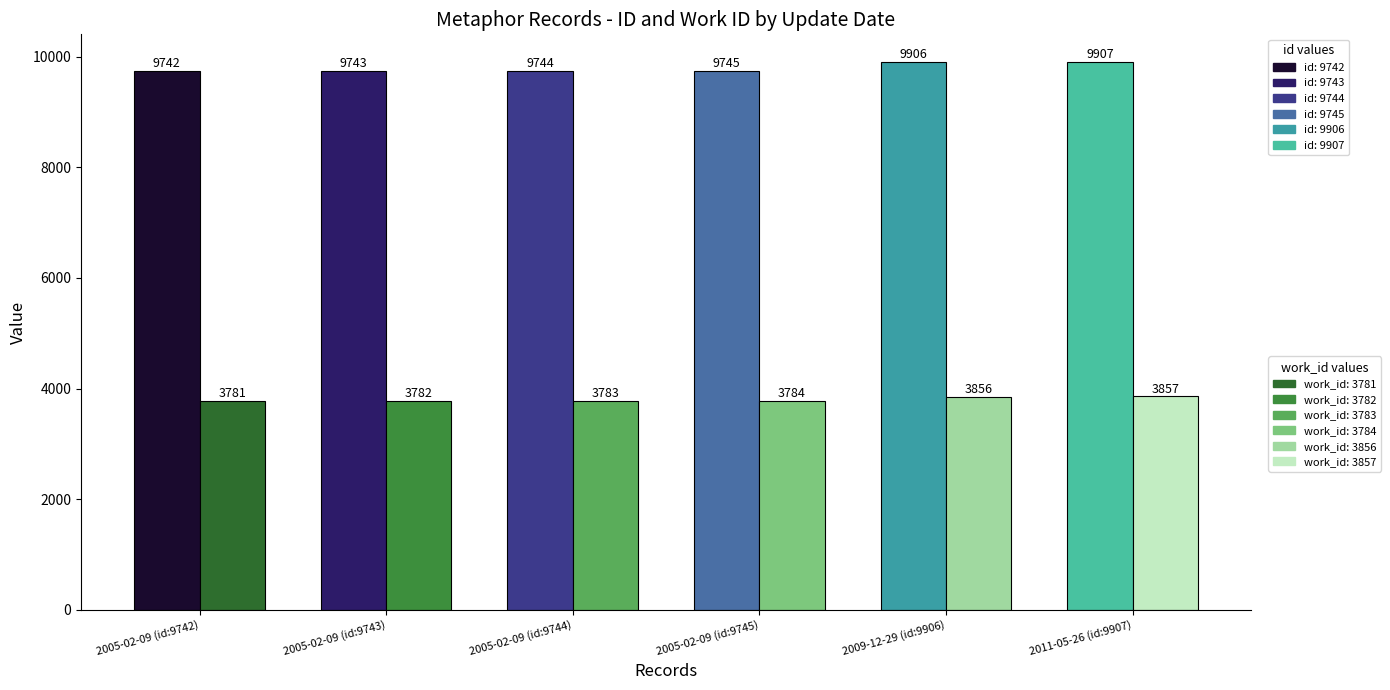

Reading right to left, list all the values displayed in this chart.

id: 9907	9906	9745	9744	9743	9742
work_id: 3857	3856	3784	3783	3782	3781